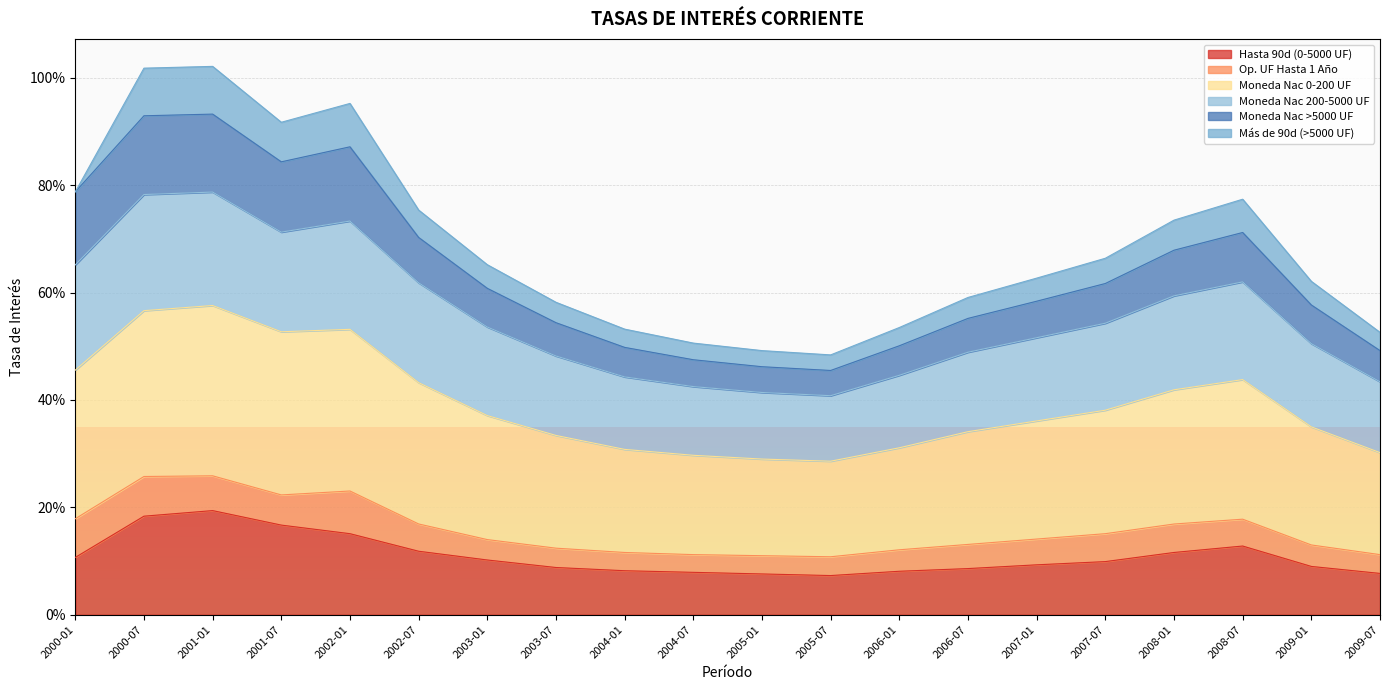

Does the chart display data point markers on the line(s)?

No